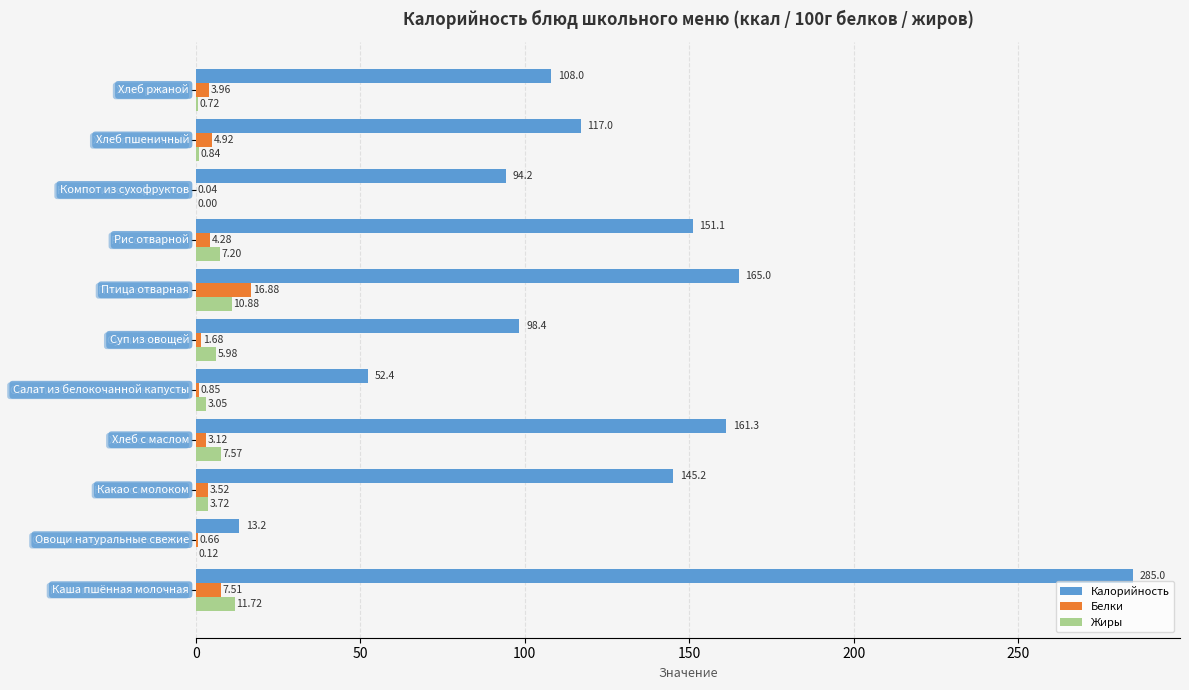

What is the sum of all Белки values?

47.4